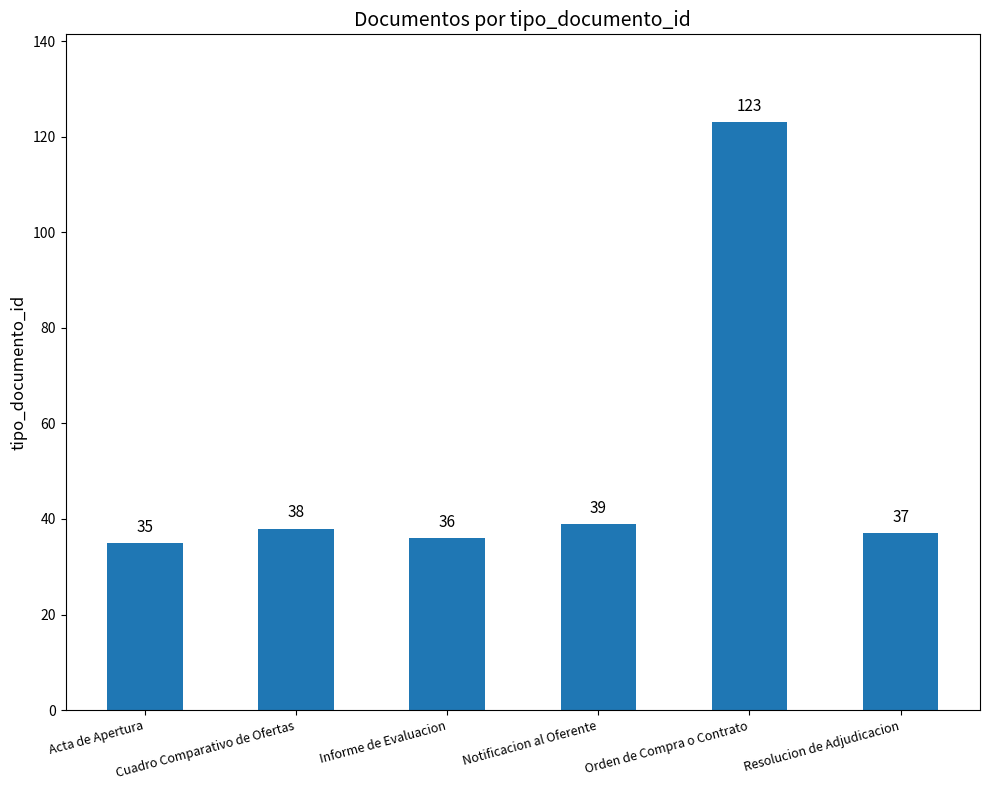

What is the maximum value shown in the chart?

123